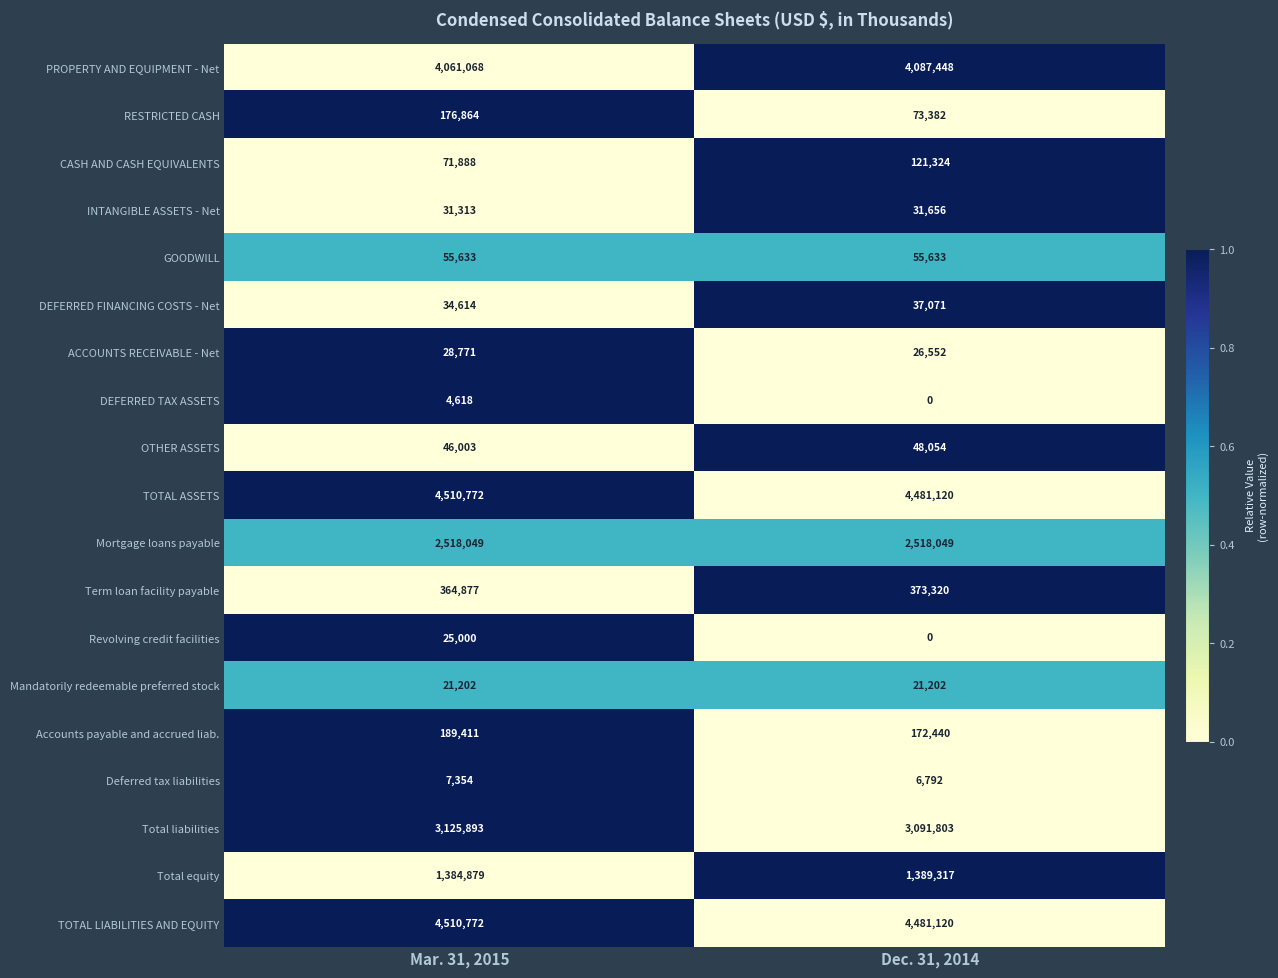

What is the total value across all series at Mar. 31, 2015?

21168981